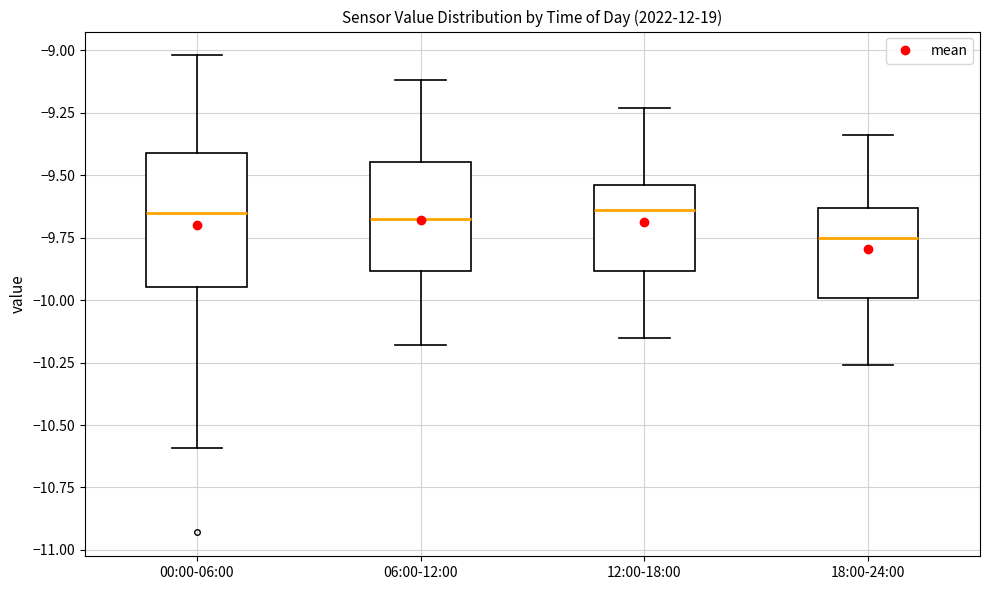

Which box has the lowest median line?

18:00-24:00